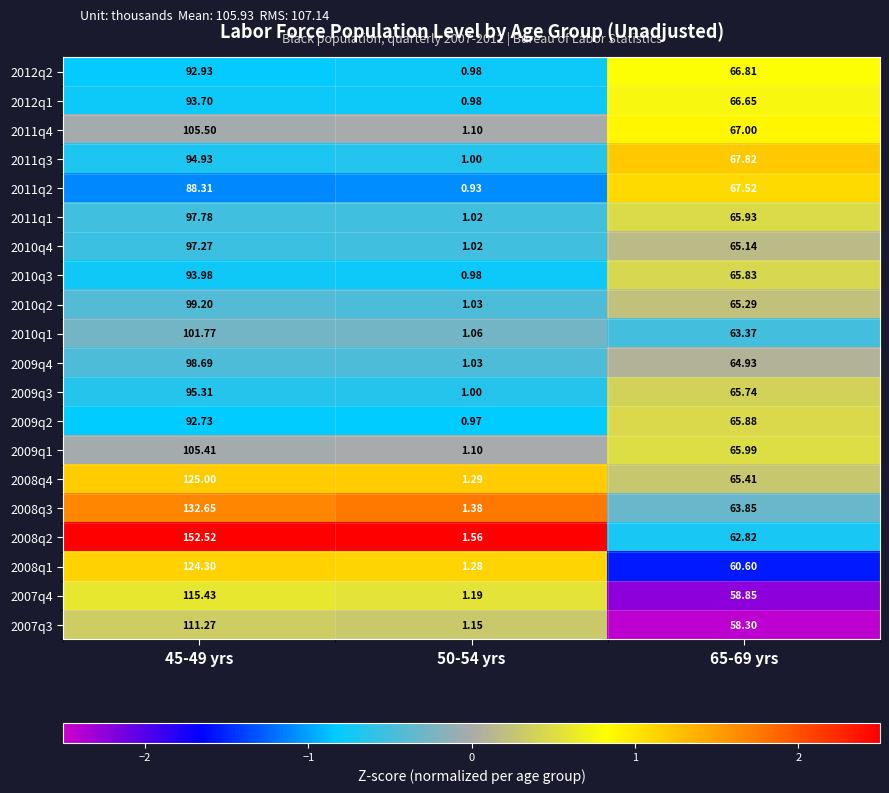

Is the value of 2008q4 at 45-49 yrs greater than the value of 2007q4 at 65-69 yrs?

Yes